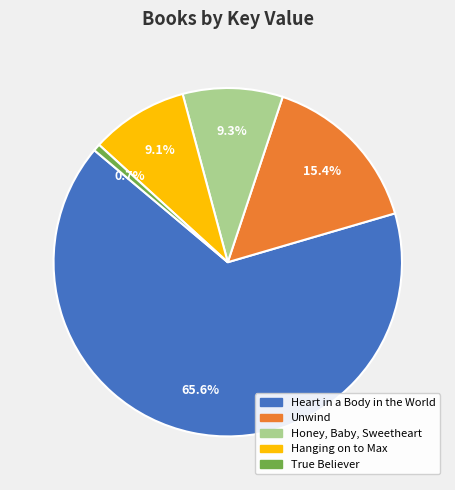

To the nearest percent, what is the average slice percentage?

20%